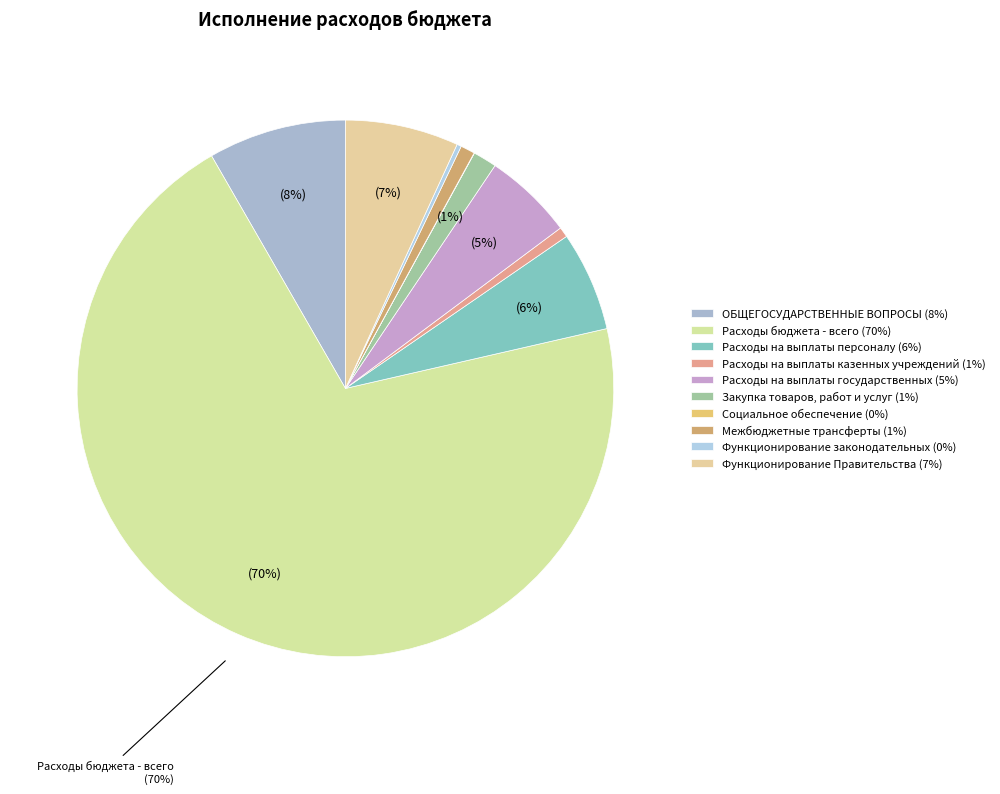

Do Межбюджетные трансферты and Функционирование Правительства together represent more than half of the pie?

No